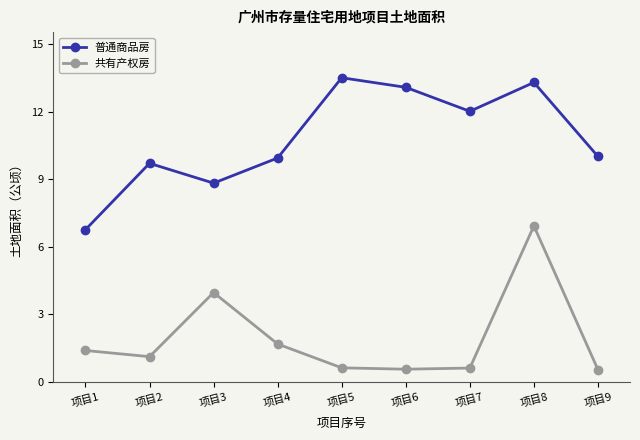

List the series in order of their peak value, lowest first.

共有产权房, 普通商品房